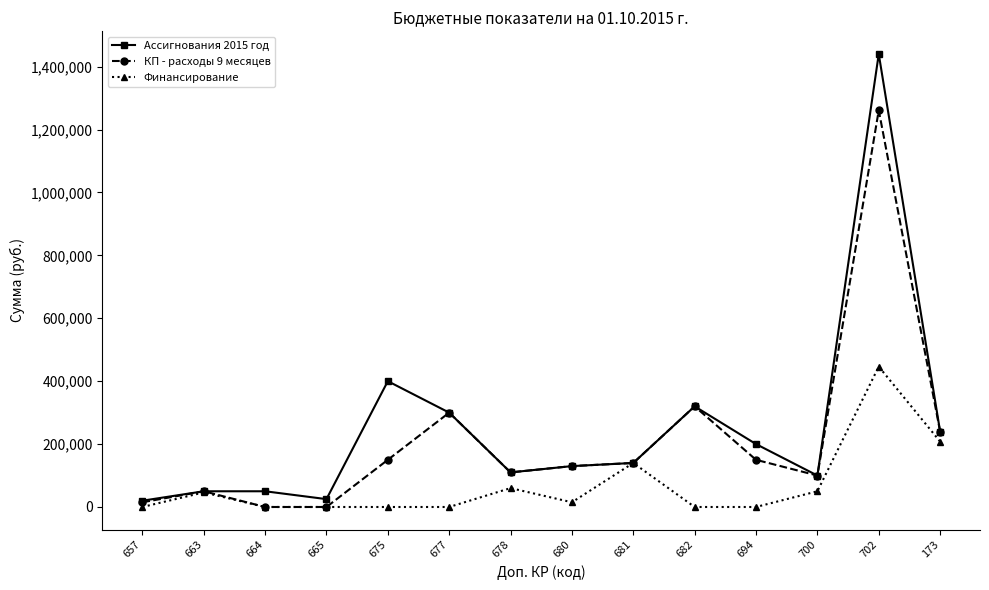

What is the total value across all series at 675?

550000.0